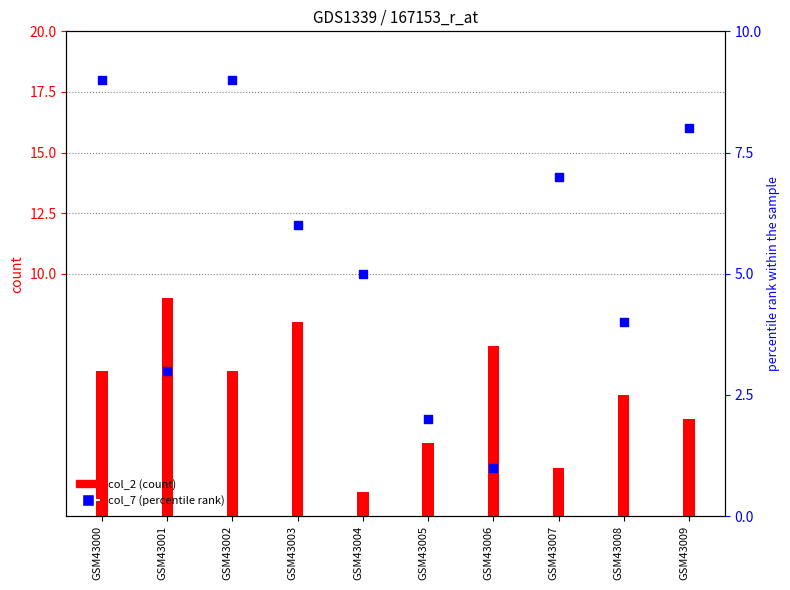

What is the total value across all series at GSM43007?

9